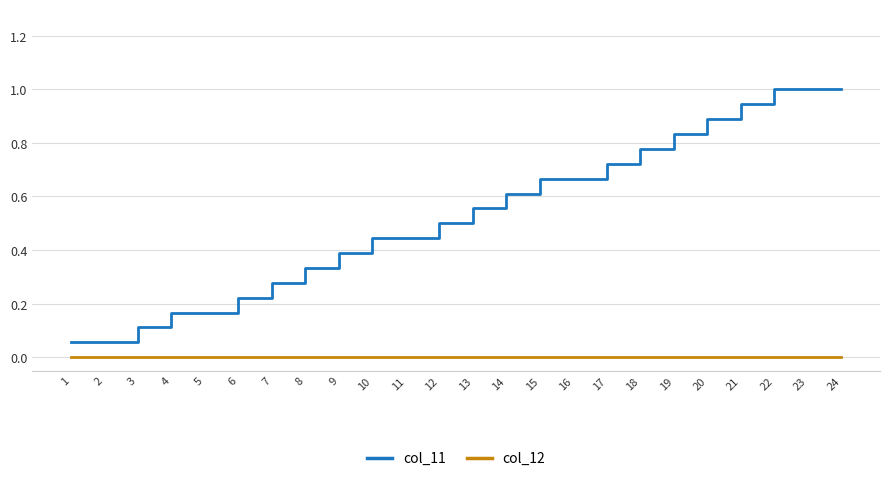

What is the sum of all col_11 values?

12.8